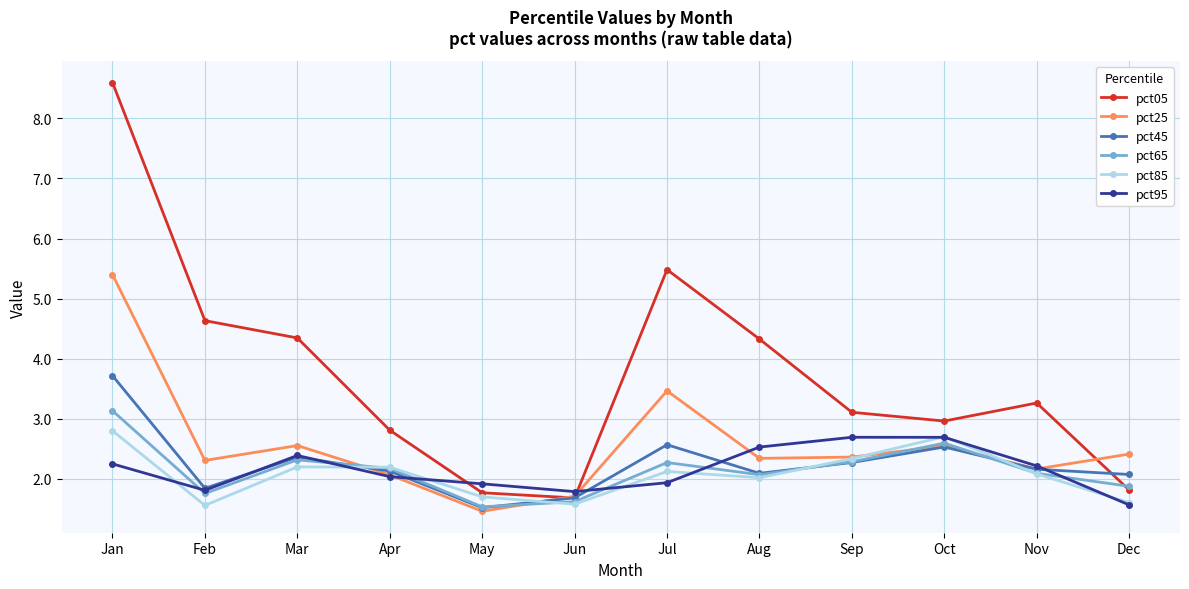

Is this an area chart (filled region under the line)?

No